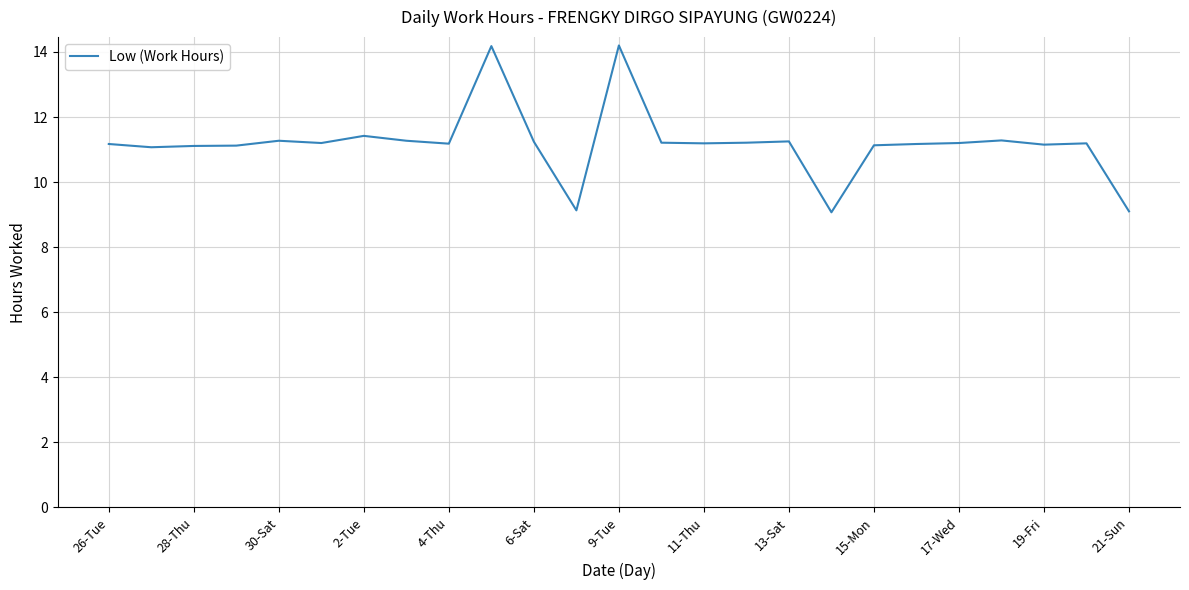

What is the difference between the maximum and minimum values?

5.1